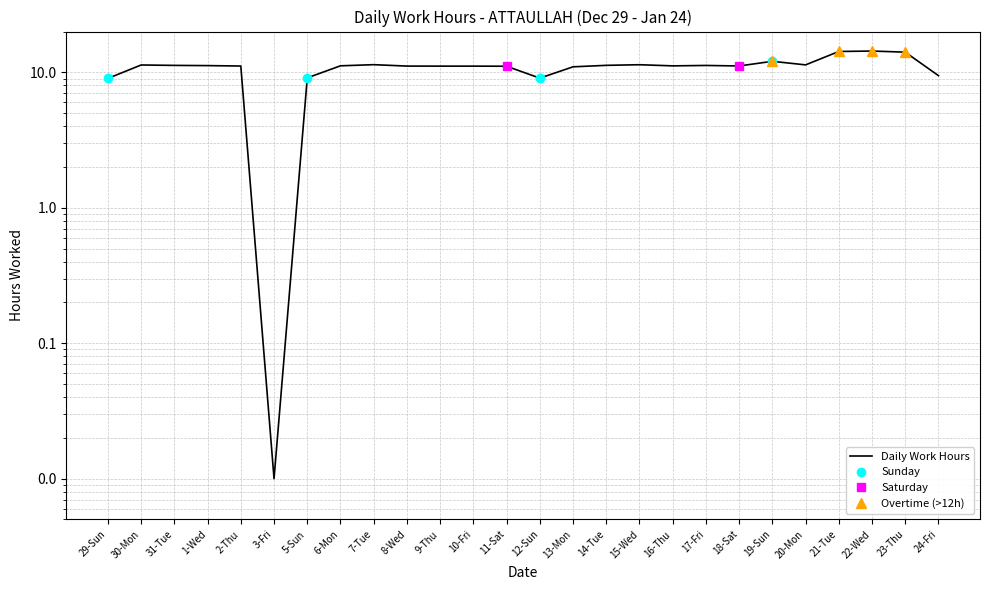

Does the chart display data point markers on the line(s)?

No